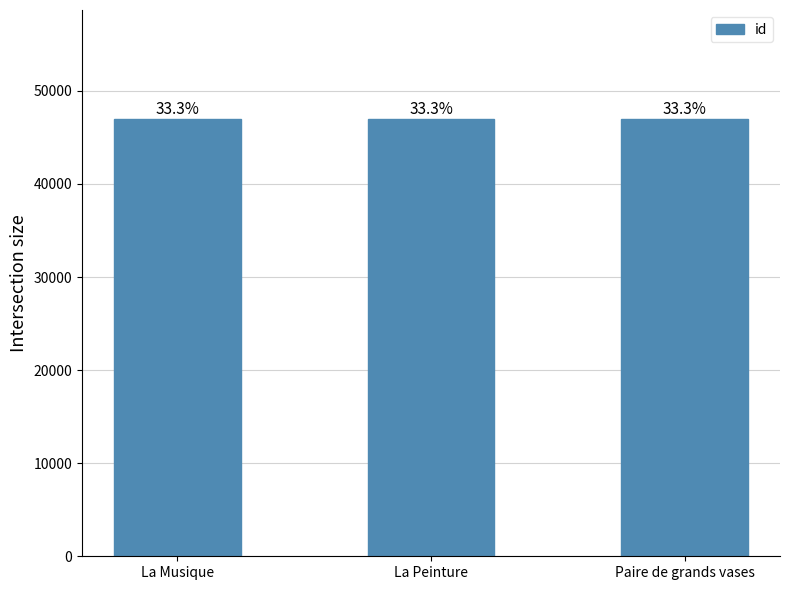

What is the difference between the maximum and second lowest values?

19